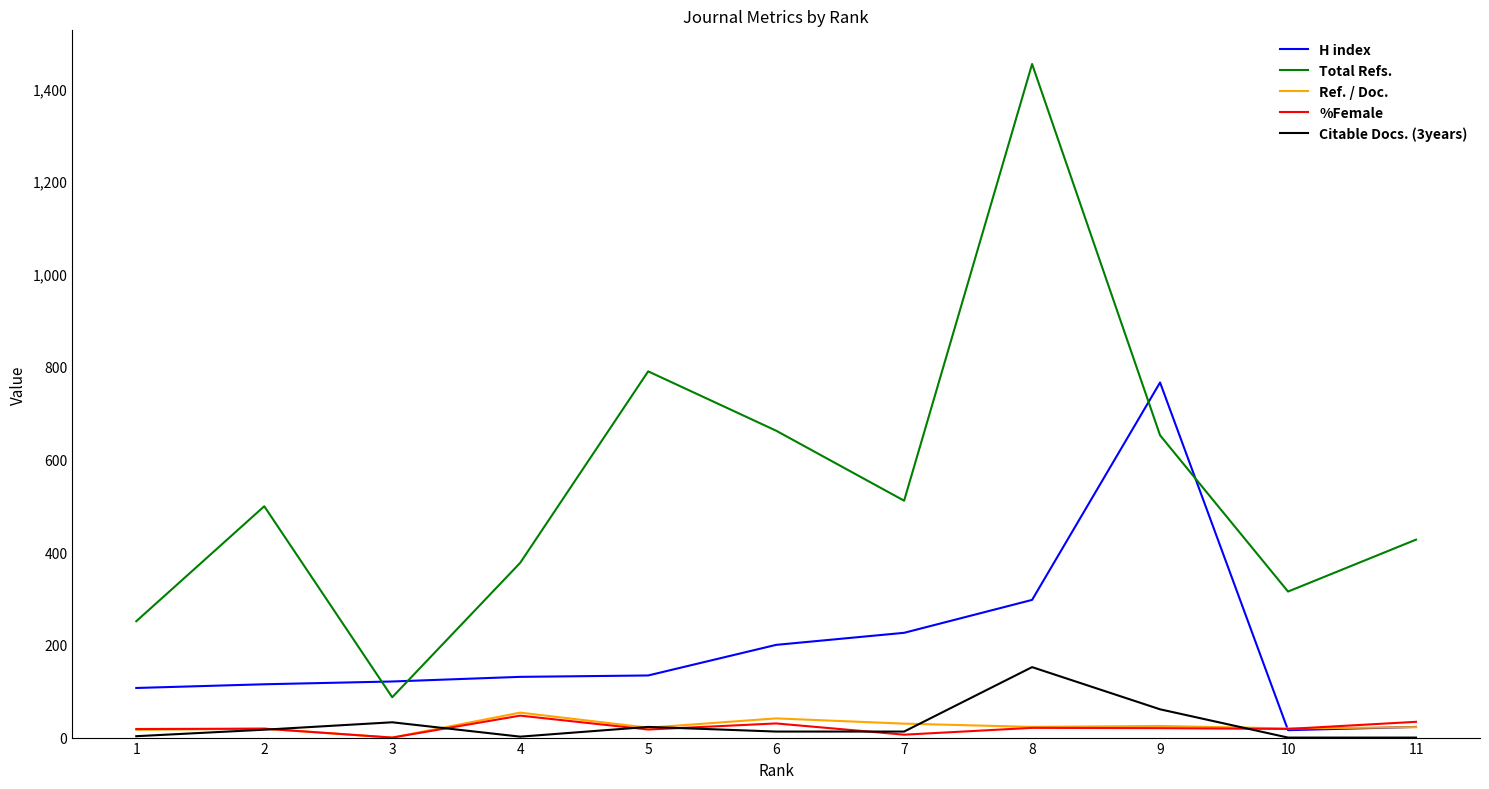

What is the average value of the Ref. / Doc. series?

24.8